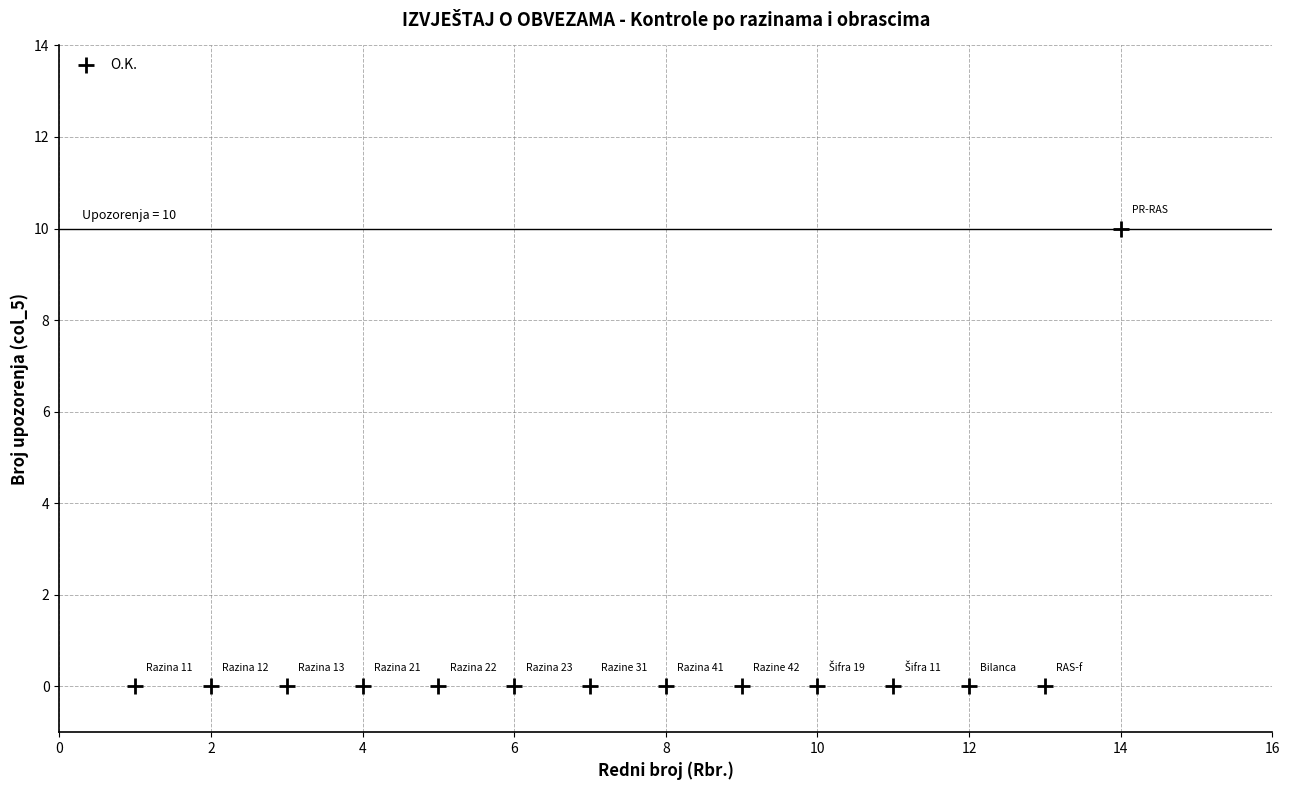

What is the range of X values (max minus min)?

13